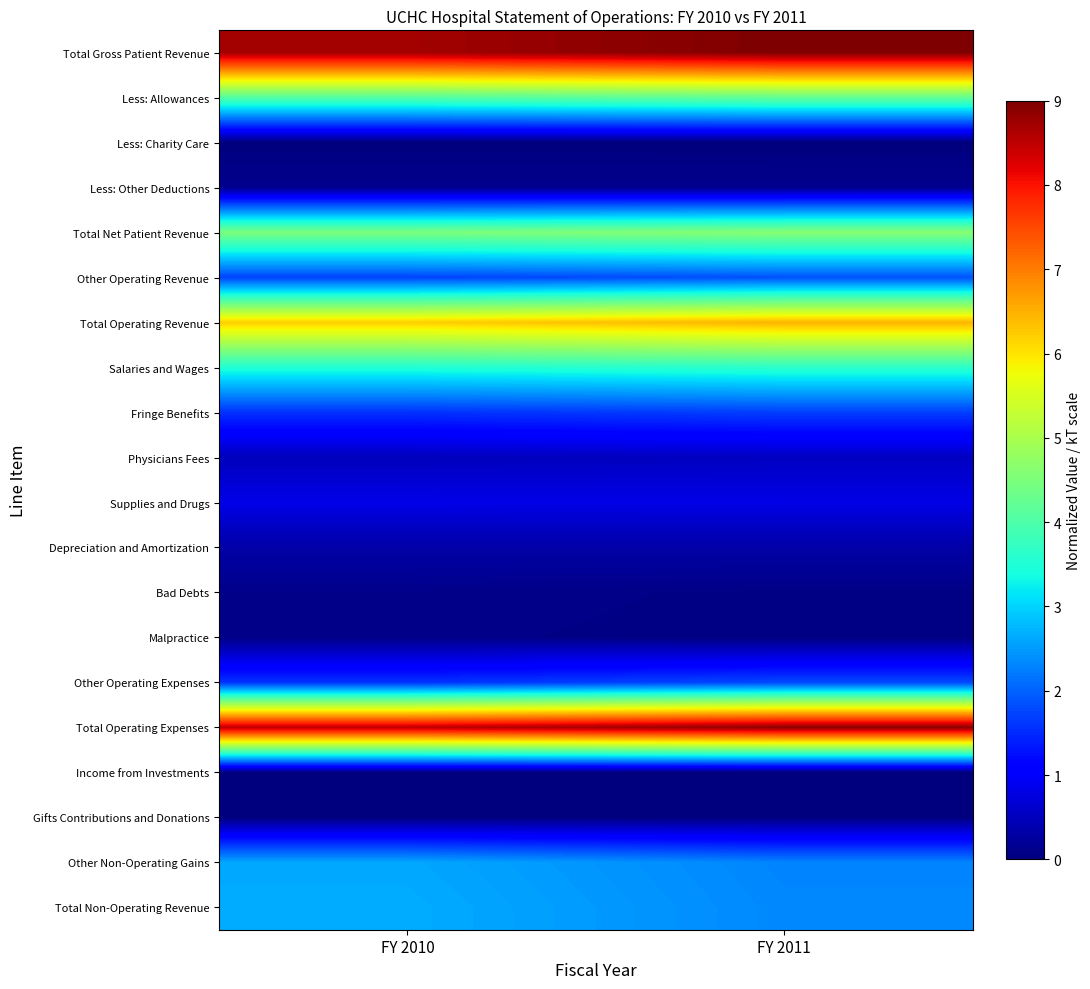

Reading left to right, transcribe all the data shown in this chart.

Total Gross Patient Revenue: FY 2010=8.7	FY 2011=9.0
Less: Allowances: FY 2010=4.1	FY 2011=4.2
Less: Charity Care: FY 2010=0.0	FY 2011=0.0
Less: Other Deductions: FY 2010=0.1	FY 2011=0.1
Total Net Patient Revenue: FY 2010=4.5	FY 2011=4.6
Other Operating Revenue: FY 2010=1.7	FY 2011=1.8
Total Operating Revenue: FY 2010=6.2	FY 2011=6.5
Salaries and Wages: FY 2010=3.5	FY 2011=3.6
Fringe Benefits: FY 2010=1.6	FY 2011=1.7
Physicians Fees: FY 2010=0.5	FY 2011=0.5
Supplies and Drugs: FY 2010=0.8	FY 2011=0.8
Depreciation and Amortization: FY 2010=0.3	FY 2011=0.3
Bad Debts: FY 2010=0.1	FY 2011=0.1
Malpractice: FY 2010=0.1	FY 2011=0.0
Other Operating Expenses: FY 2010=1.6	FY 2011=1.8
Total Operating Expenses: FY 2010=8.5	FY 2011=8.9
Income from Investments: FY 2010=0.0	FY 2011=0.0
Gifts Contributions and Donations: FY 2010=0.0	FY 2011=0.0
Other Non-Operating Gains: FY 2010=2.6	FY 2011=2.3
Total Non-Operating Revenue: FY 2010=2.7	FY 2011=2.3